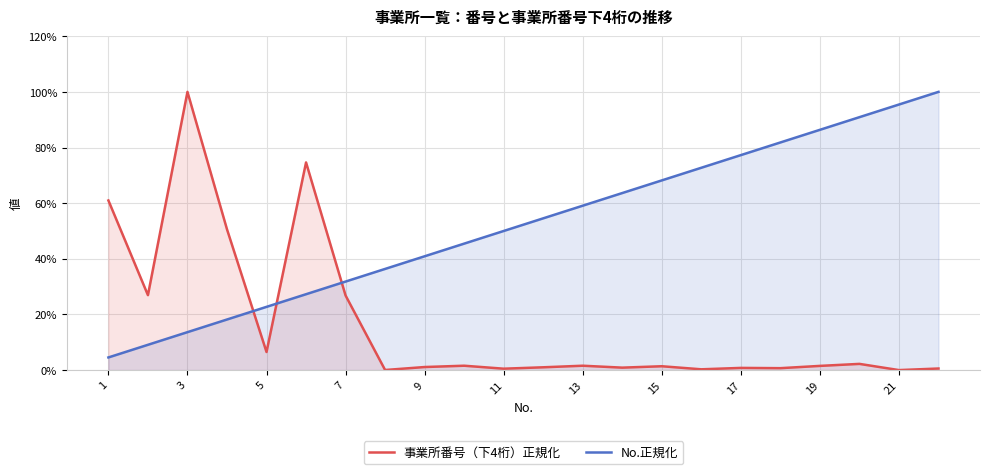

Between 3 and 17, which series saw the biggest shift?

事業所番号（下4桁）正規化